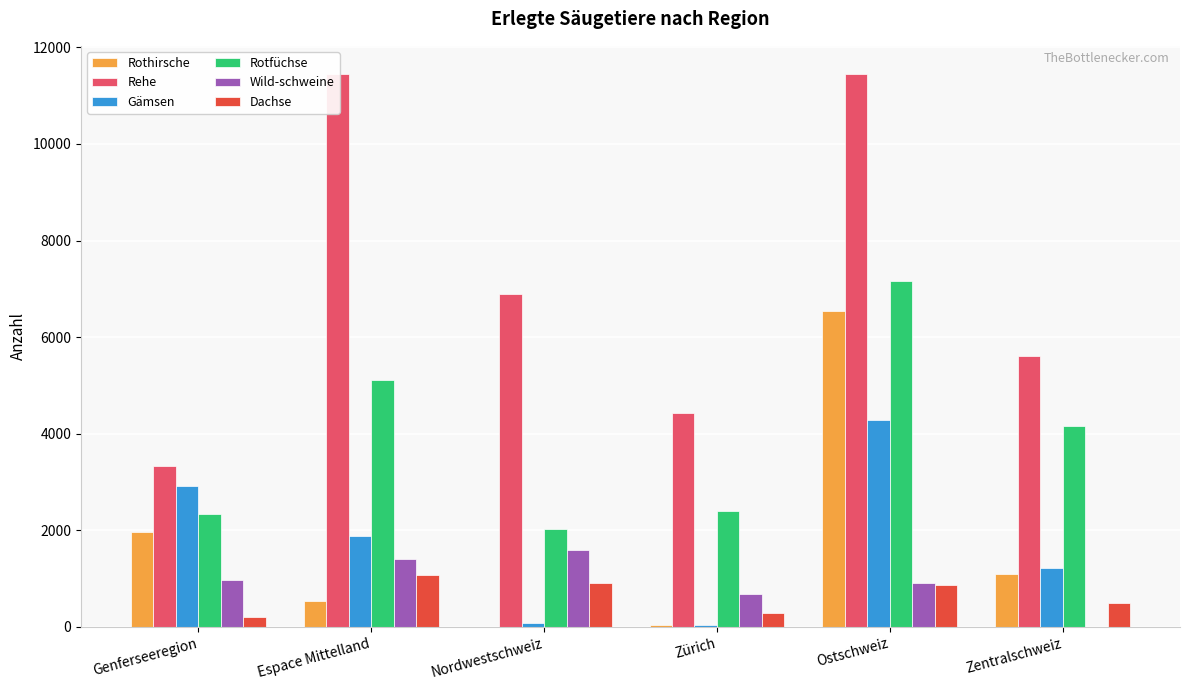

Between Zürich and Zentralschweiz, which series saw the biggest shift?

Rotfüchse